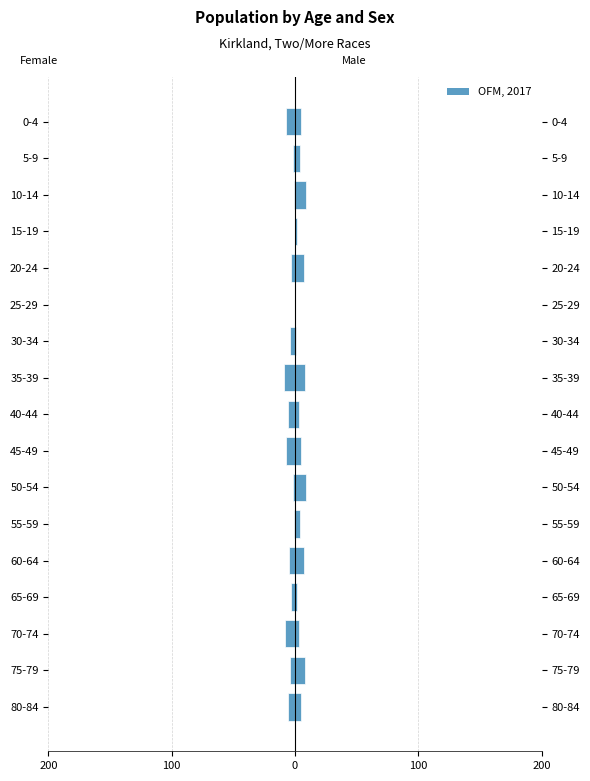

Is it true that the value at 45-49 is -7?

True